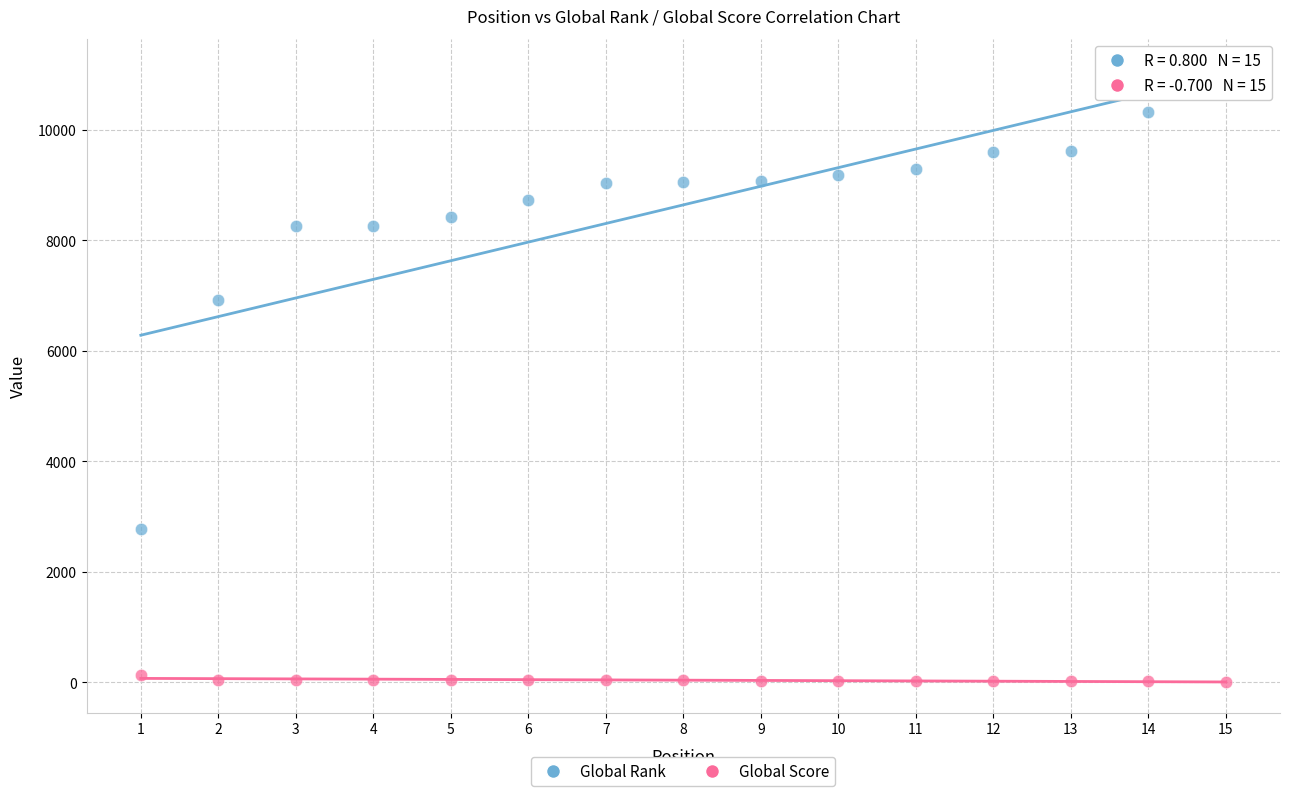

Which series reaches the minimum Y coordinate?

Global Score